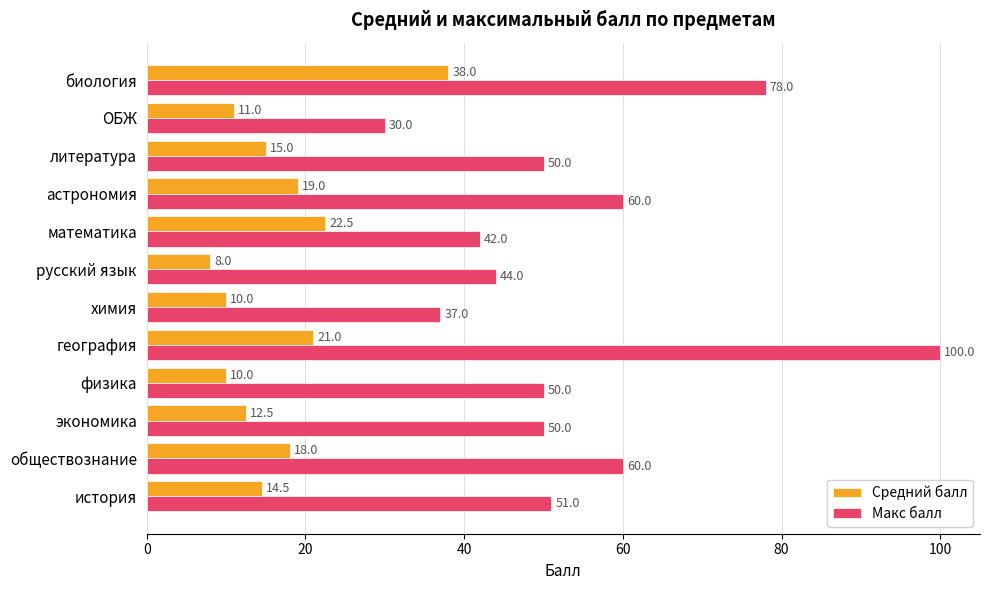

At how many categories does at least one series exceed 12?

12